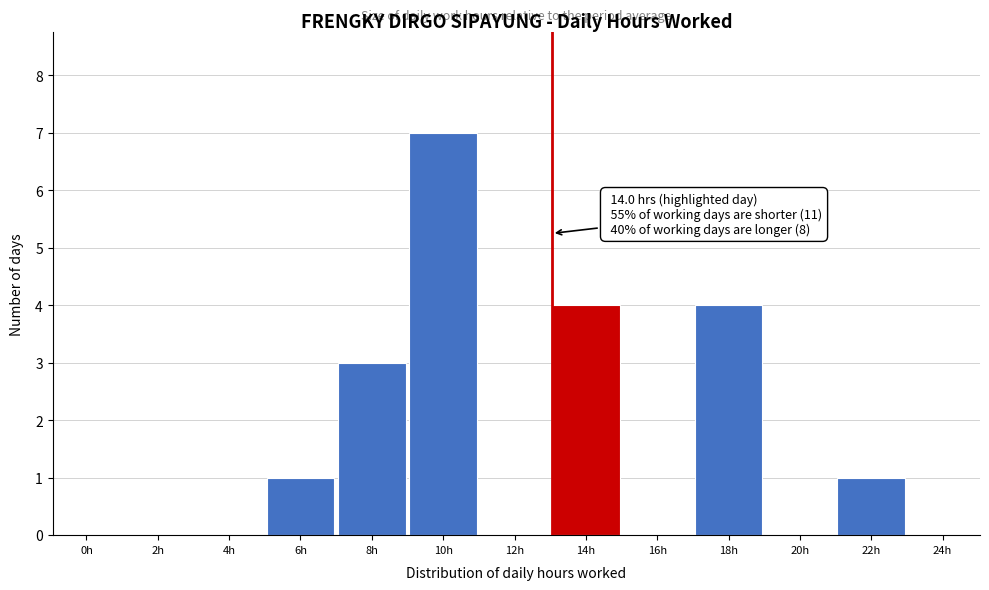

Reading right to left, list all the values displayed in this chart.

24h=0	22h=1	20h=0	18h=4	16h=0	14h=4	12h=0	10h=7	8h=3	6h=1	4h=0	2h=0	0h=0